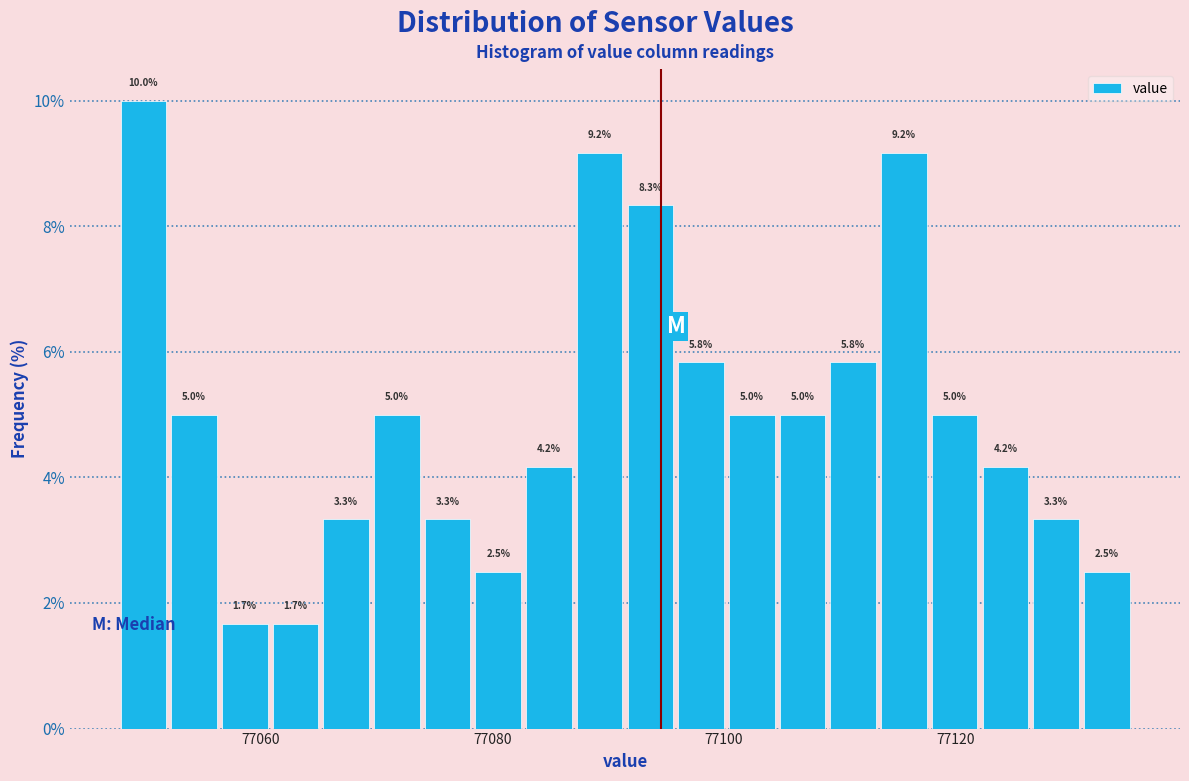

Around what value on the x-axis is the tallest bar? Give the approximate position of its centre, as read against the axis.

77050